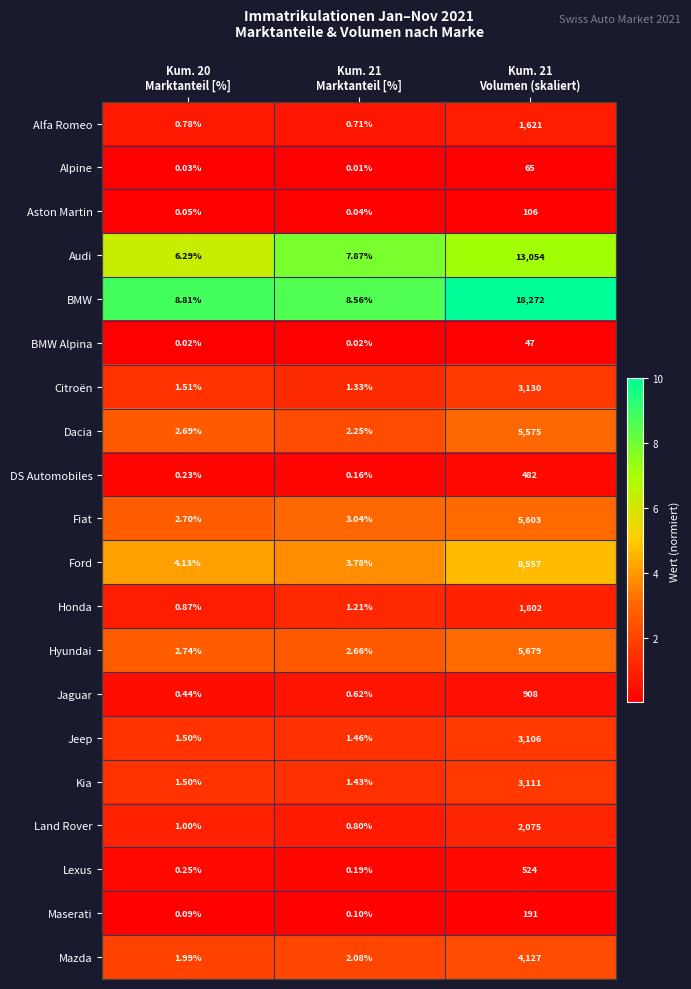

At which category is the sum across all series the highest?

Kum. 21
Volumen (skaliert)